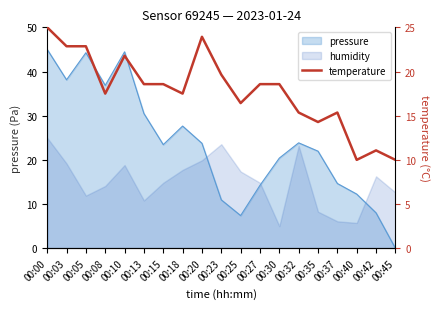

At which category does the data reach its first local valley?

00:08